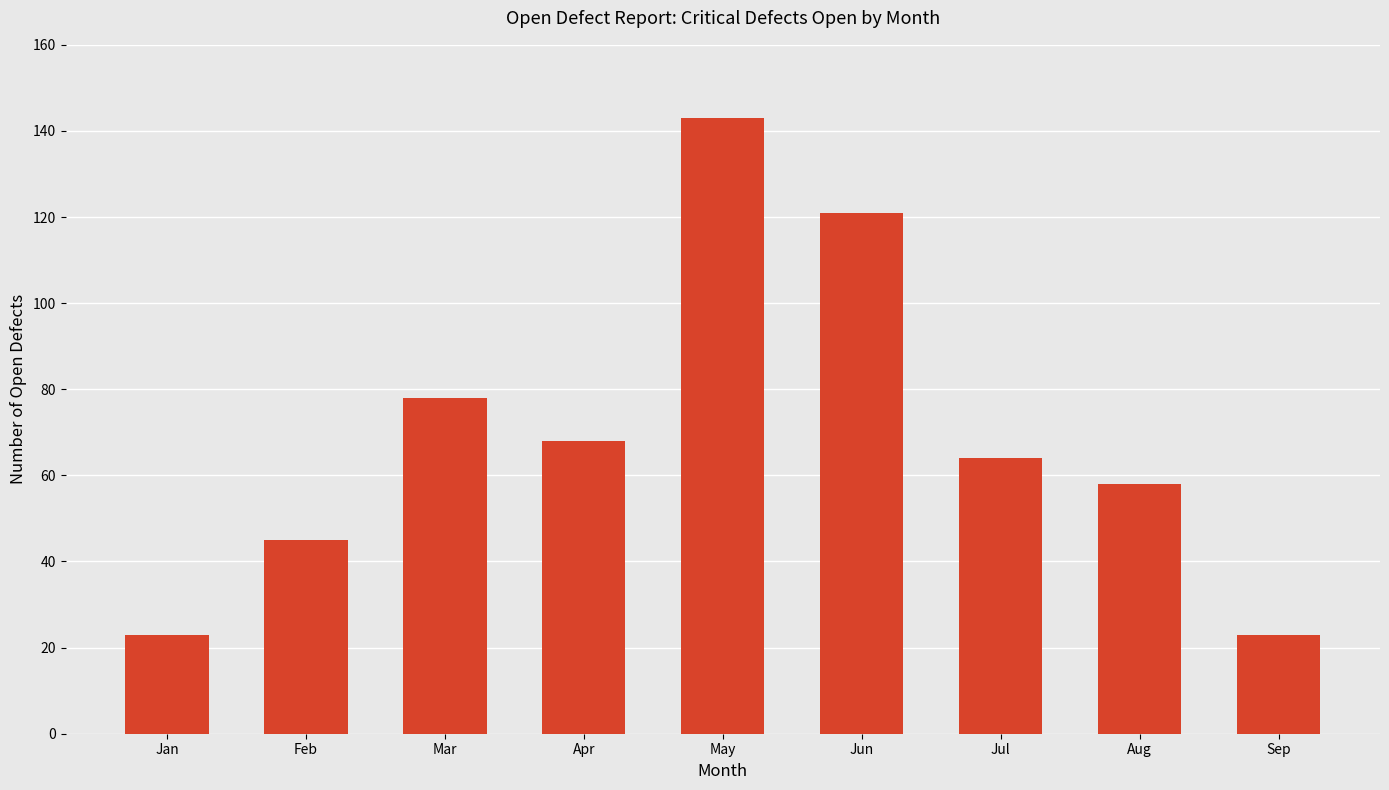

What is the value of the 6th bar from the left?

121